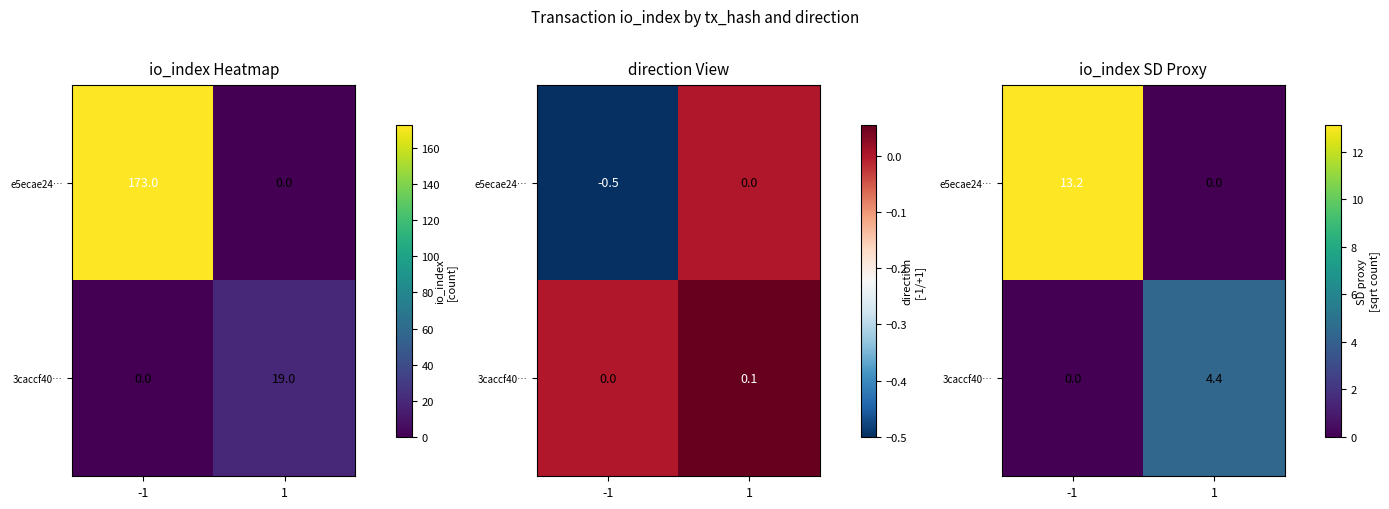

Which series changed the most between -1 and 1?

e5ecae24…